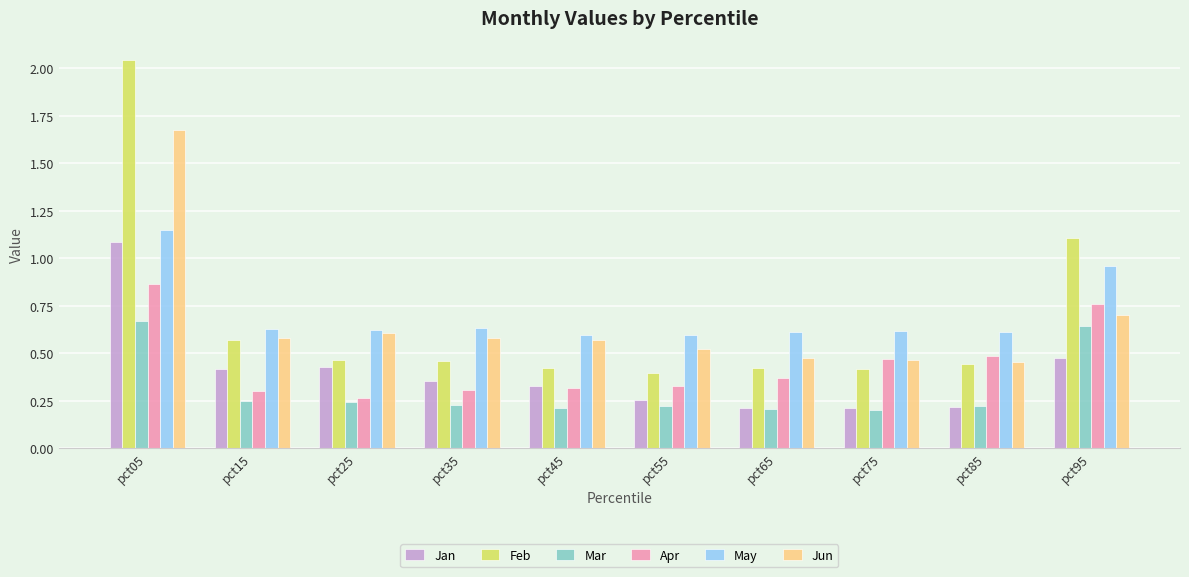

What is the sum of all Jan values?

4.0